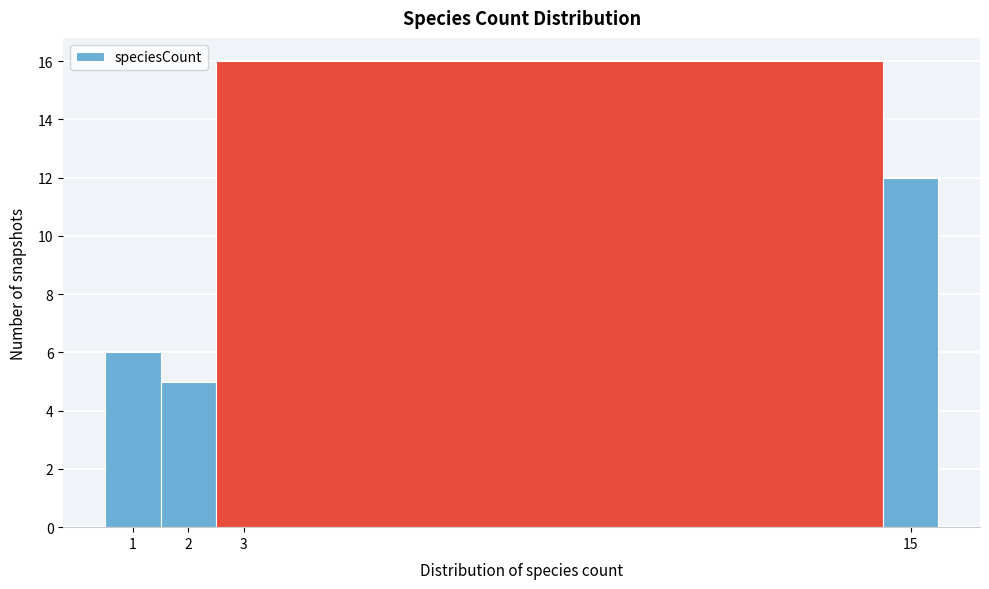

Reading left to right, list every bar in this chart as the range it spans on the x-axis followed by its height. The values are not printed on the chart, so give them approximately, as read against the axis.

0.5 to 1.5: 6
1.5 to 2.5: 5
2.5 to 14.5: 16
14.5 to 15.5: 12